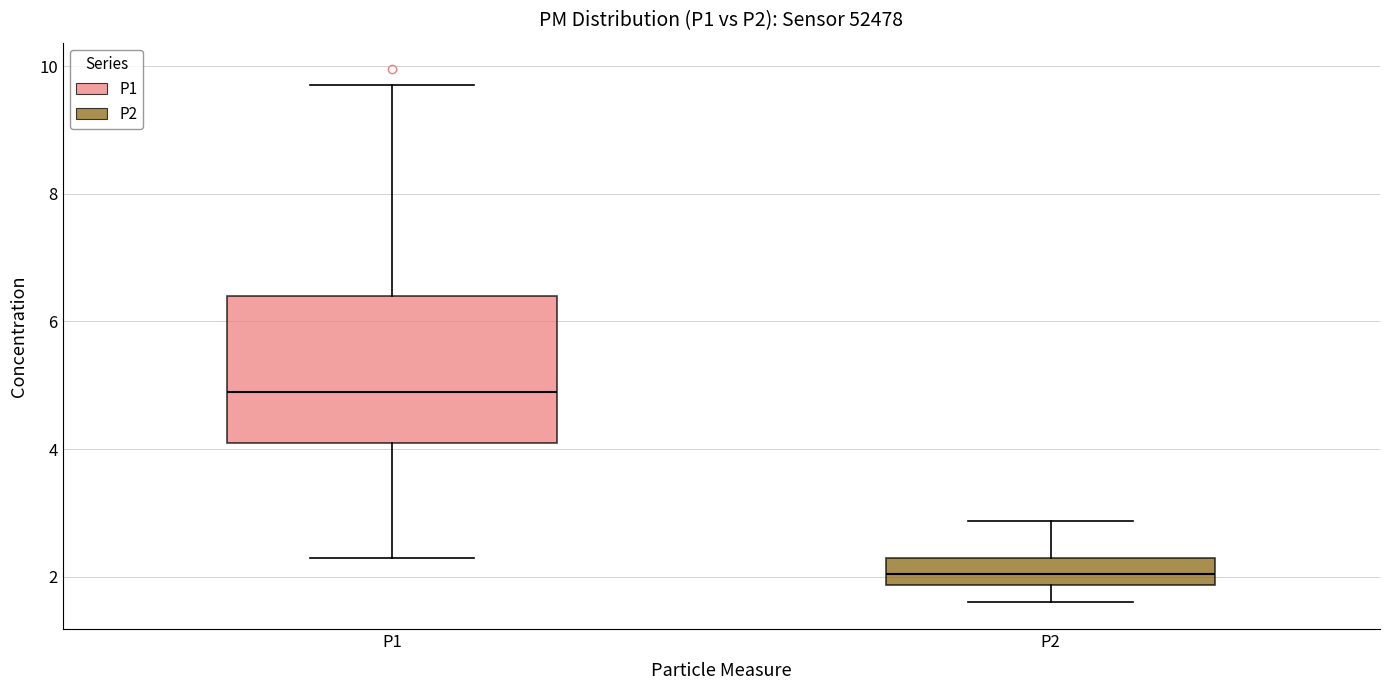

Which box is the tallest, from its lower edge to its upper edge?

P1